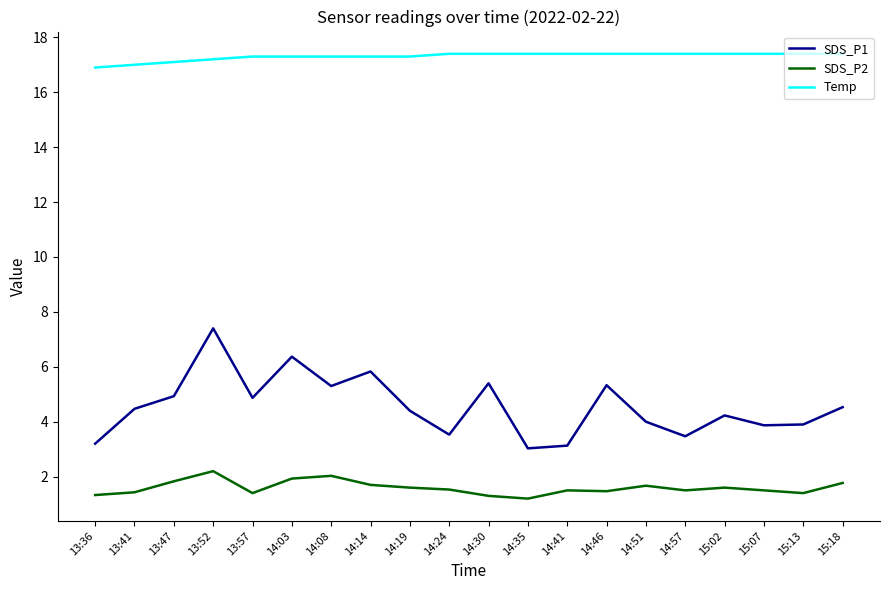

What is the lowest value of the Temp series?

16.9